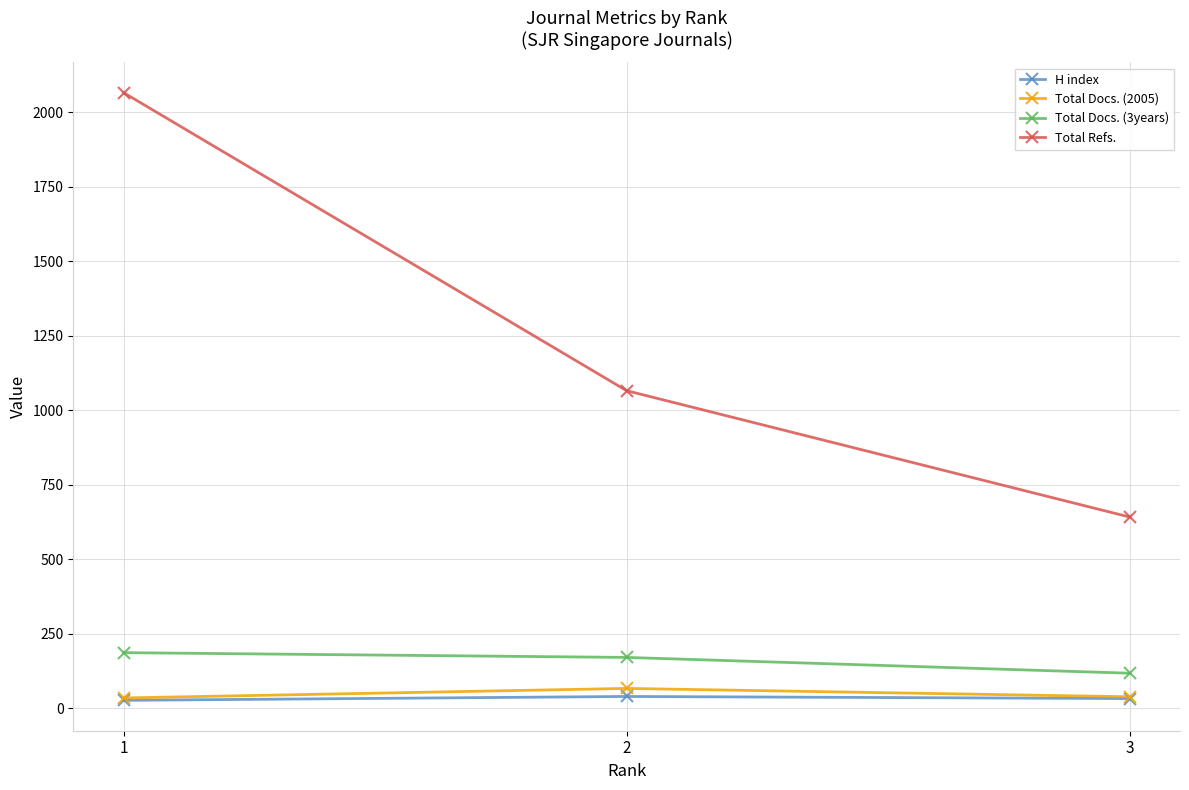

Which series has the widest spread of values?

Total Refs.